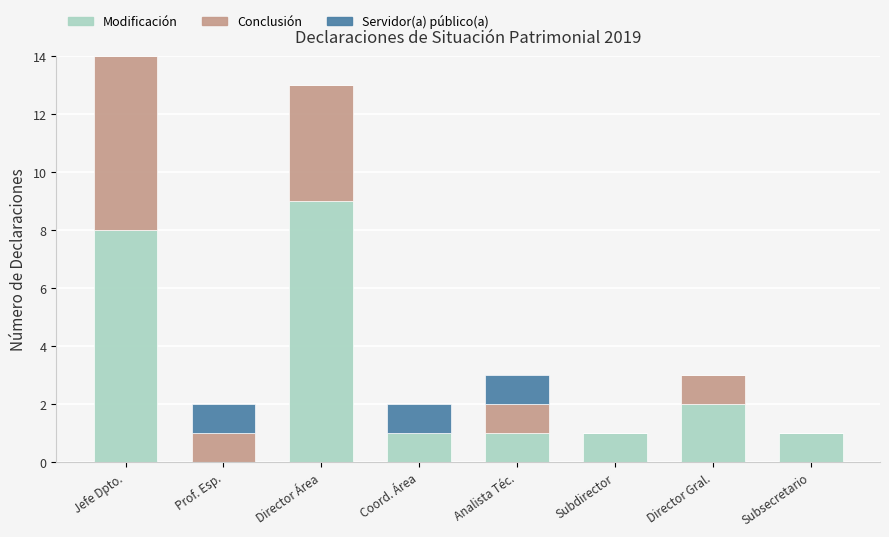

What is the sum of all Modificación values?

23